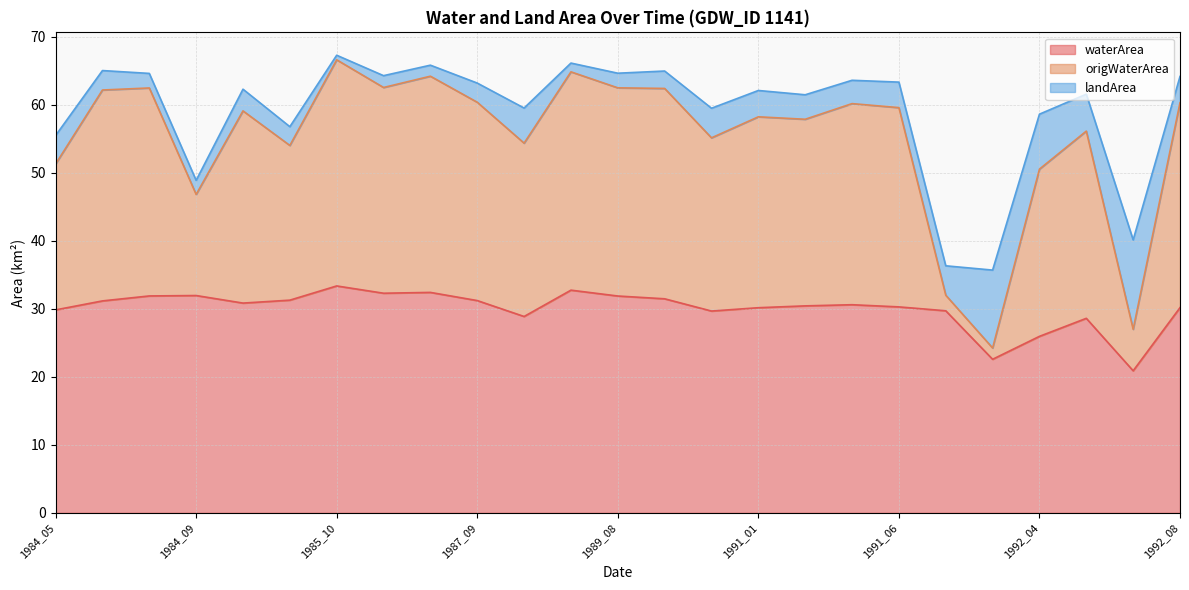

Which label corresponds to the largest value in the chart?

1985_10